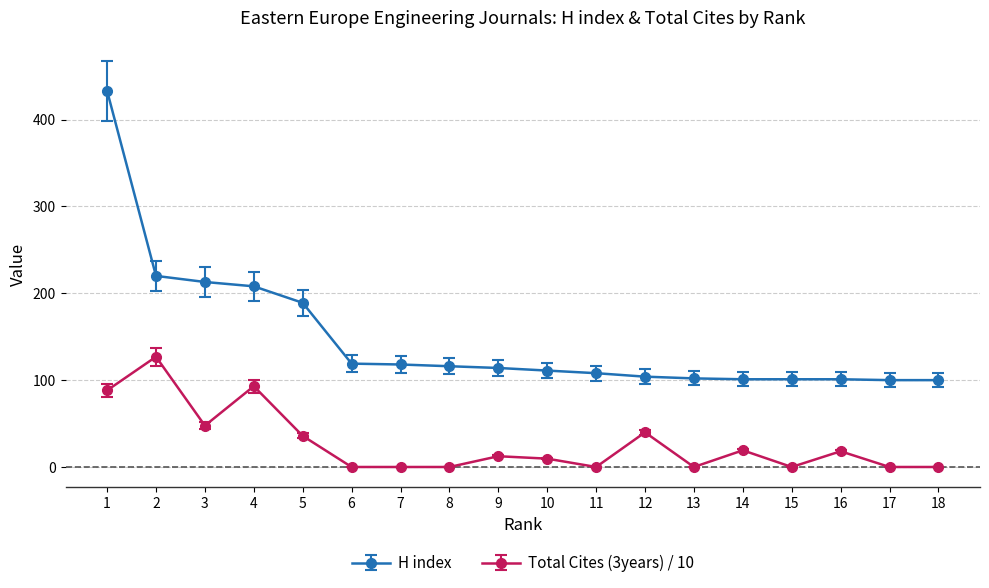

True or false: H index and Total Cites (3years) / 10 cross at least once.

False